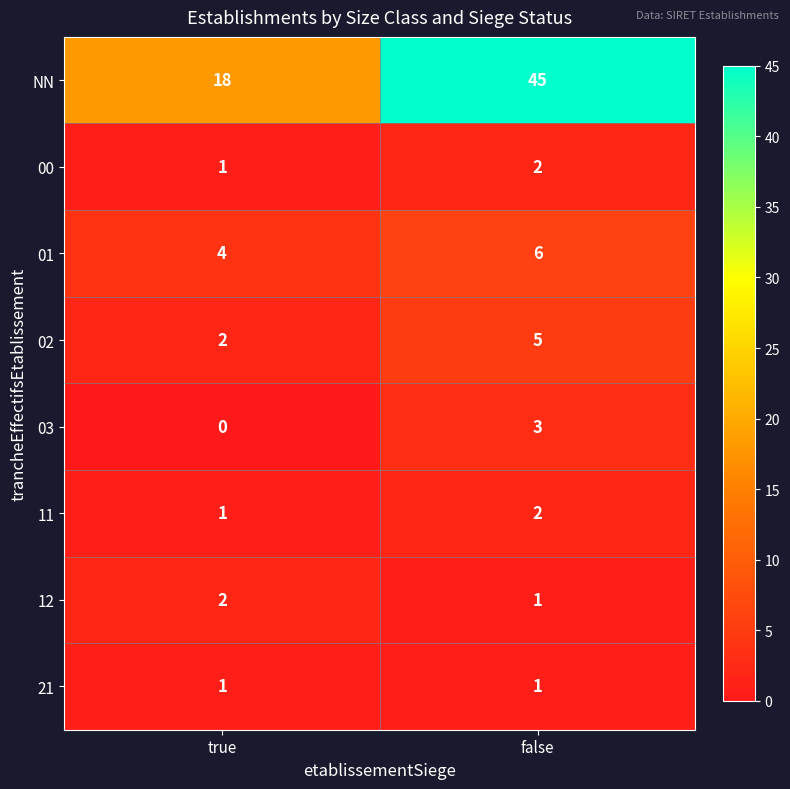

Reading left to right, extract all data points from this chart.

NN: true=18	false=45
00: true=1	false=2
01: true=4	false=6
02: true=2	false=5
03: true=0	false=3
11: true=1	false=2
12: true=2	false=1
21: true=1	false=1